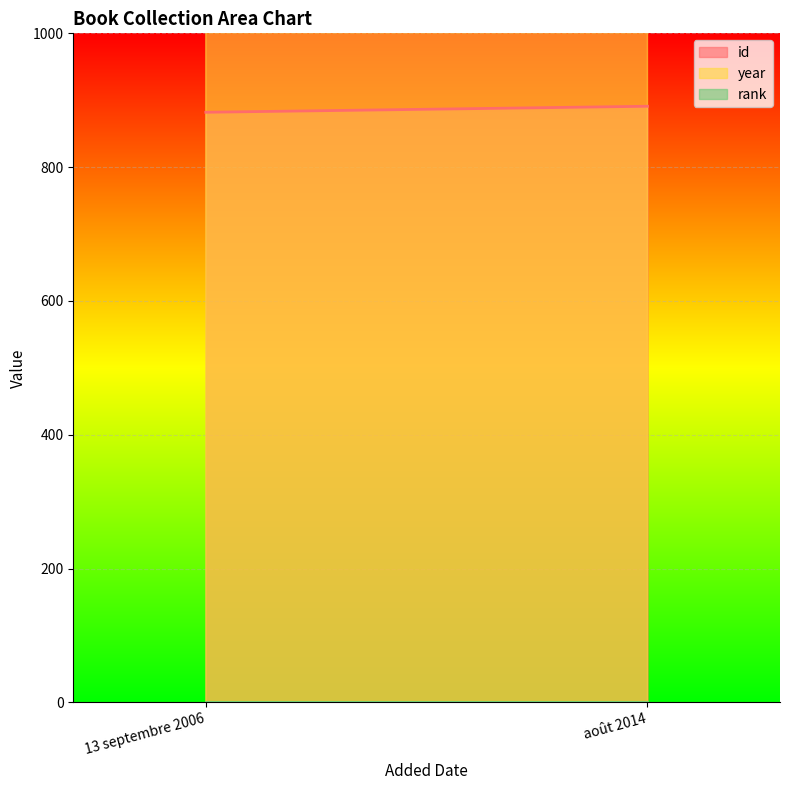

True or false: year has a value of 2006 at 13 septembre 2006.

True